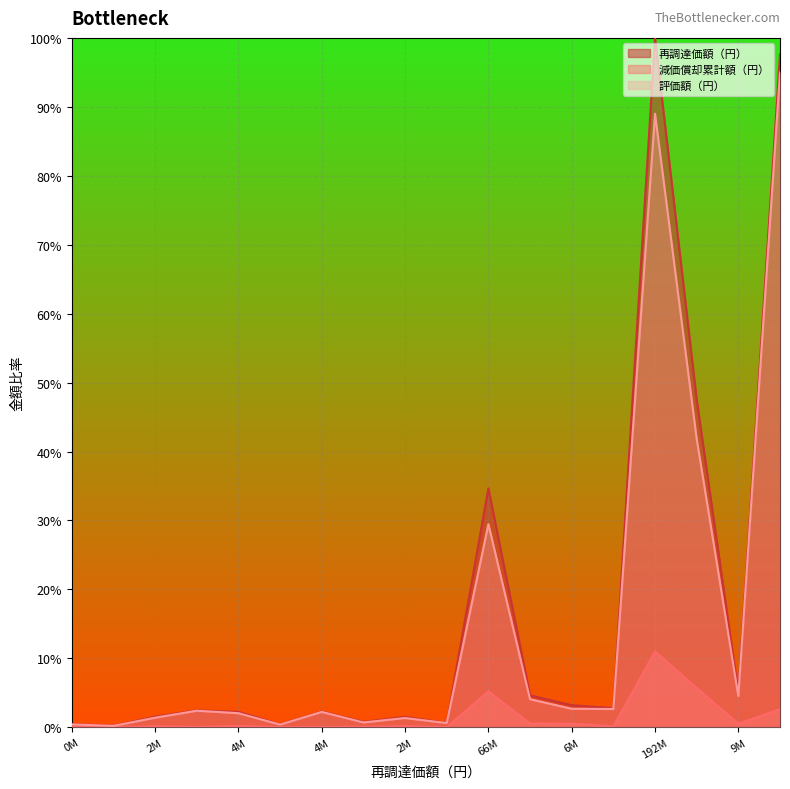

Reading left to right, transcribe all the data shown in this chart.

再調達価額（円）: 0.0	0.0	0.0	0.0	0.0	0.0	0.0	0.0	0.0	0.0	0.3	0.0	0.0	0.0	1.0	0.5	0.1	1.0
減価償却累計額（円）: 0.0	0.0	0.0	0.0	0.0	0.0	0.0	0.0	0.0	0.0	0.1	0.0	0.0	0.0	0.1	0.1	0.0	0.0
評価額（円）: 0.0	0.0	0.0	0.0	0.0	0.0	0.0	0.0	0.0	0.0	0.3	0.0	0.0	0.0	0.9	0.4	0.0	0.9